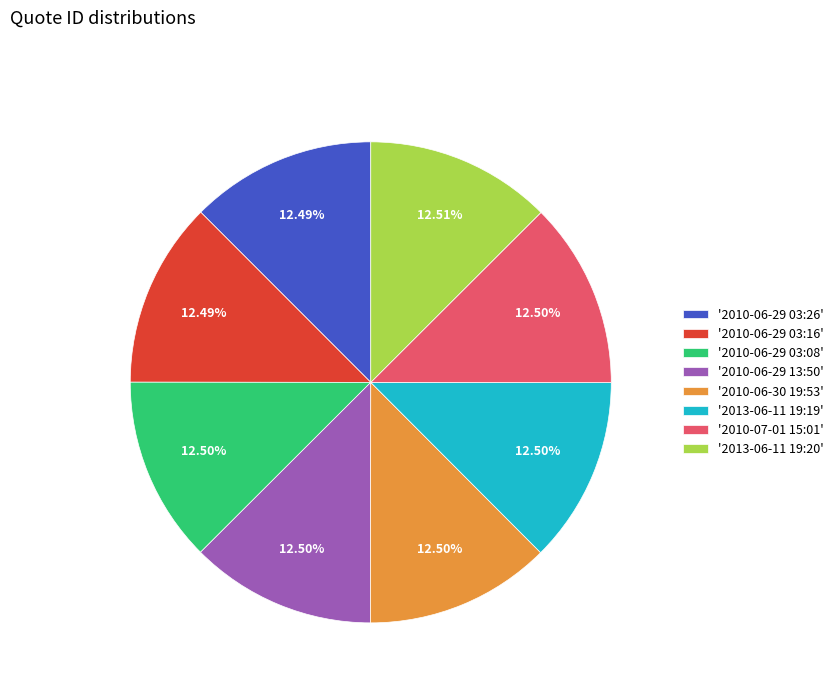

Does '2010-06-29 13:50' represent more than half of the total?

No